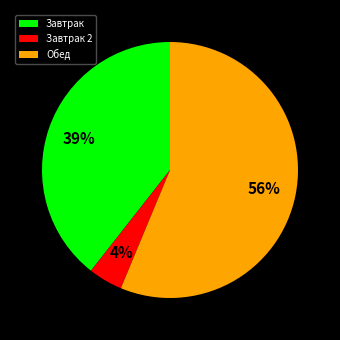

How many slices are in this pie chart?

3